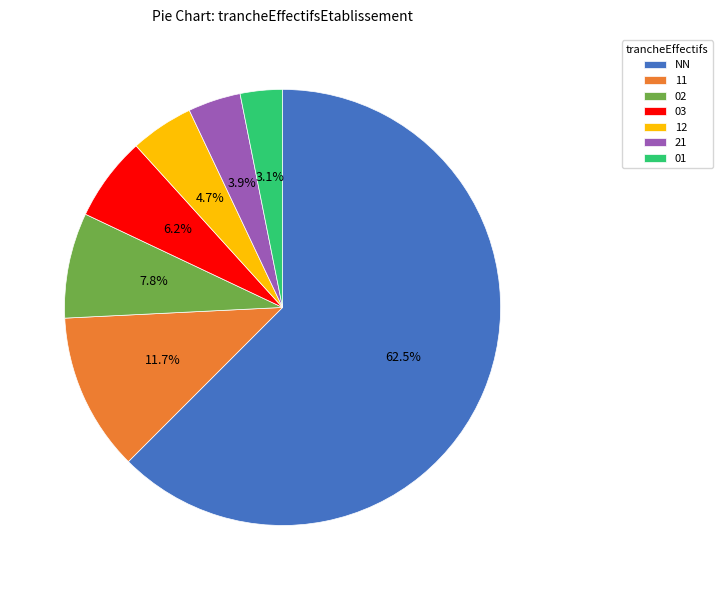

To the nearest percent, what is the difference between the NN and 01 slice percentages?

59%